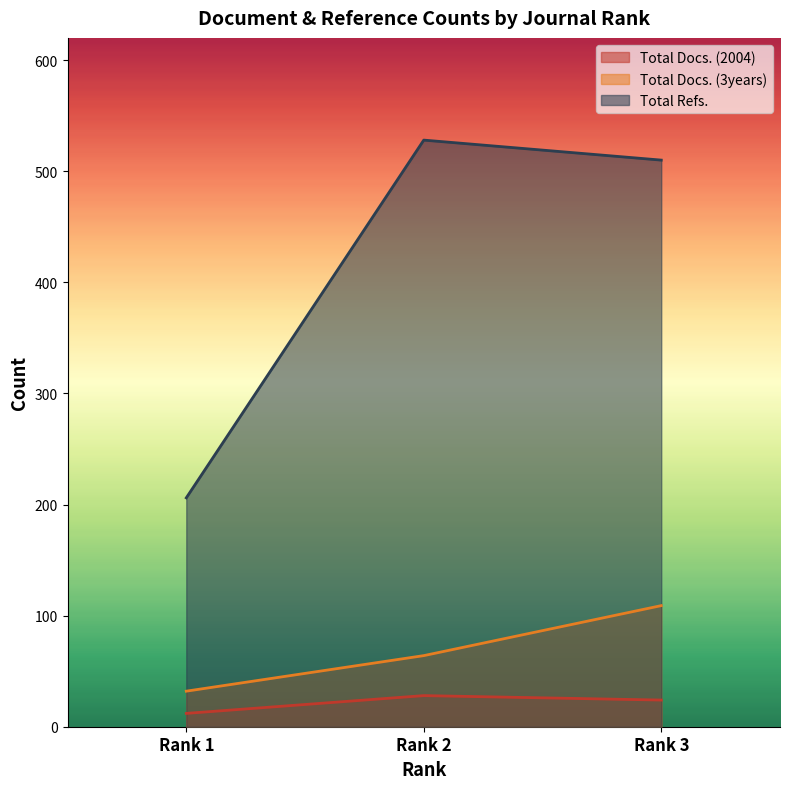

Is it true that Total Docs. (2004) equals 24 at Rank 3?

True